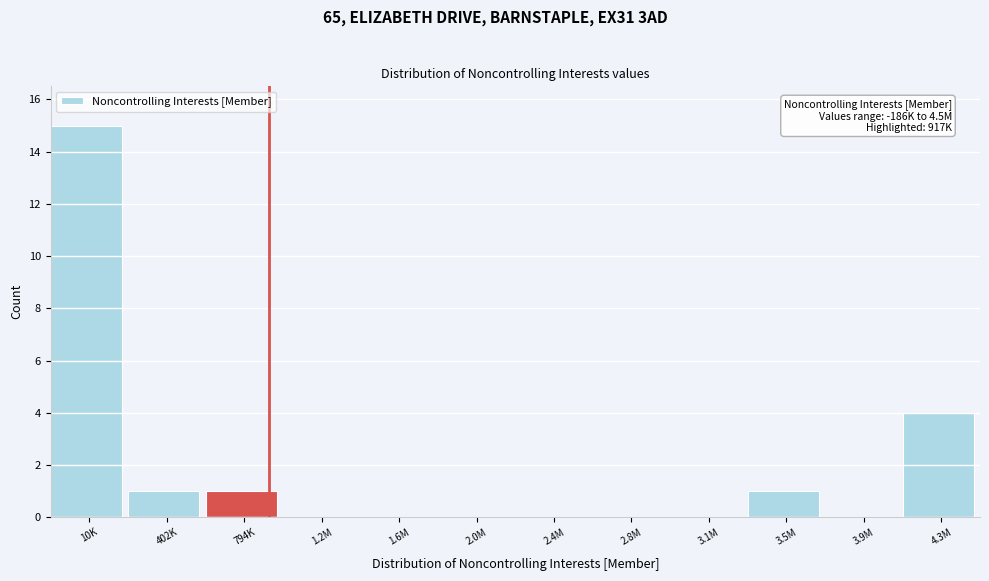

Reading left to right, list all the values displayed in this chart.

10K=15	402K=1	794K=1	1.2M=0	1.6M=0	2.0M=0	2.4M=0	2.8M=0	3.1M=0	3.5M=1	3.9M=0	4.3M=4